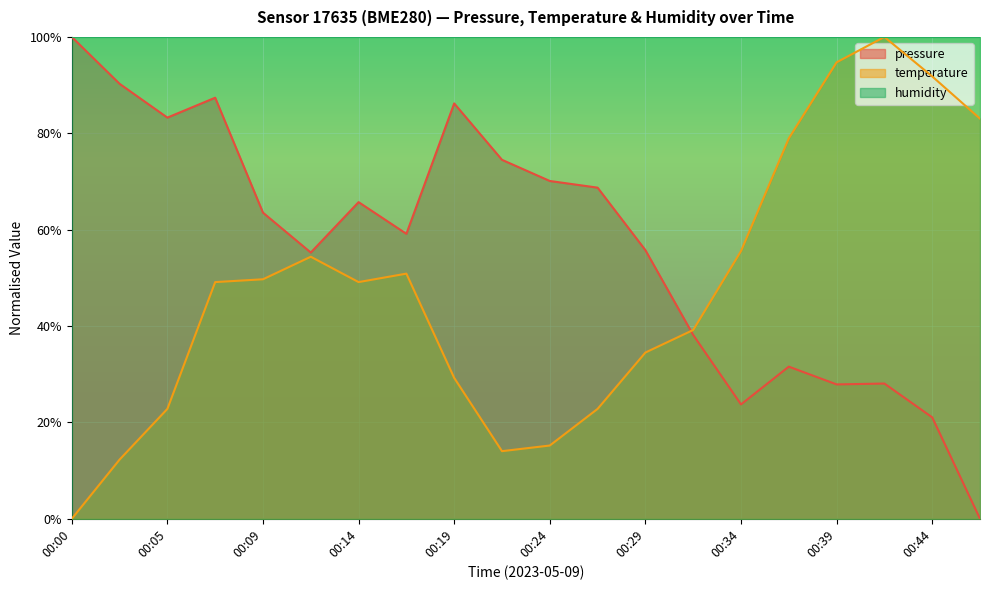

Between 00:34 and 00:09, which is larger?

00:09